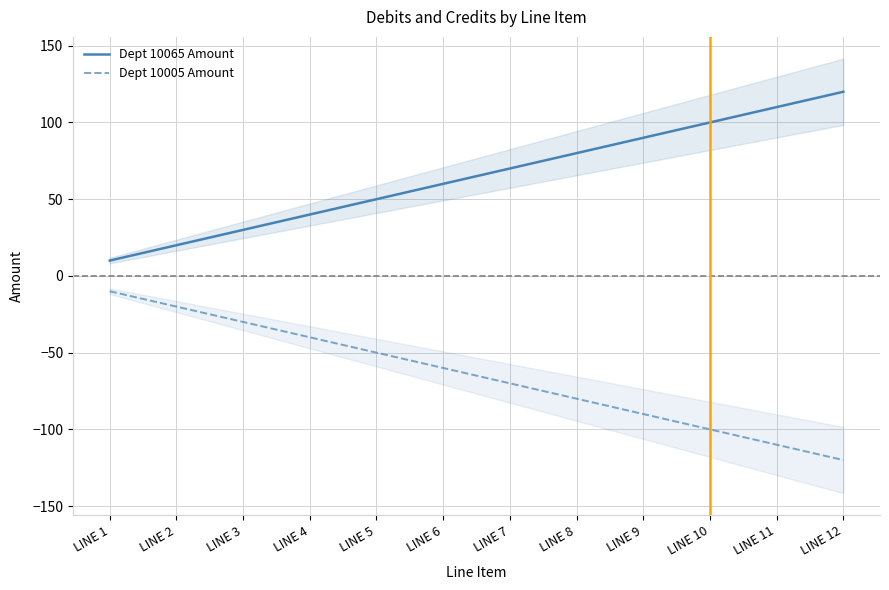

What is the maximum value shown in the chart?

120